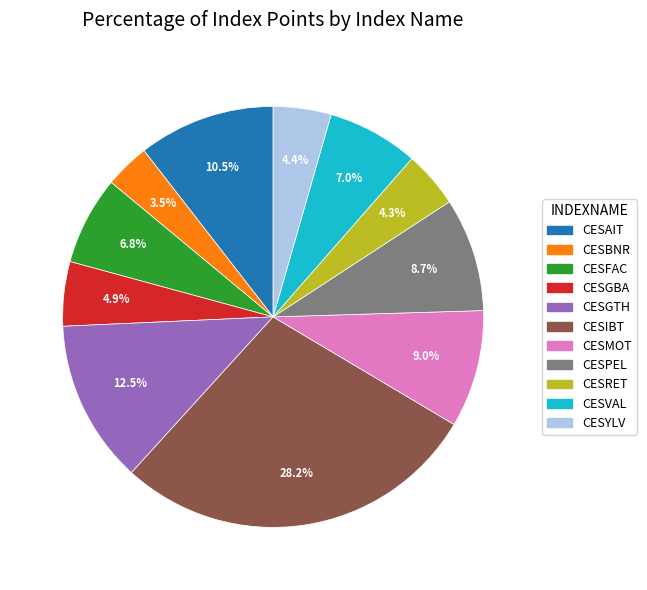

Which slice is the largest?

CESIBT